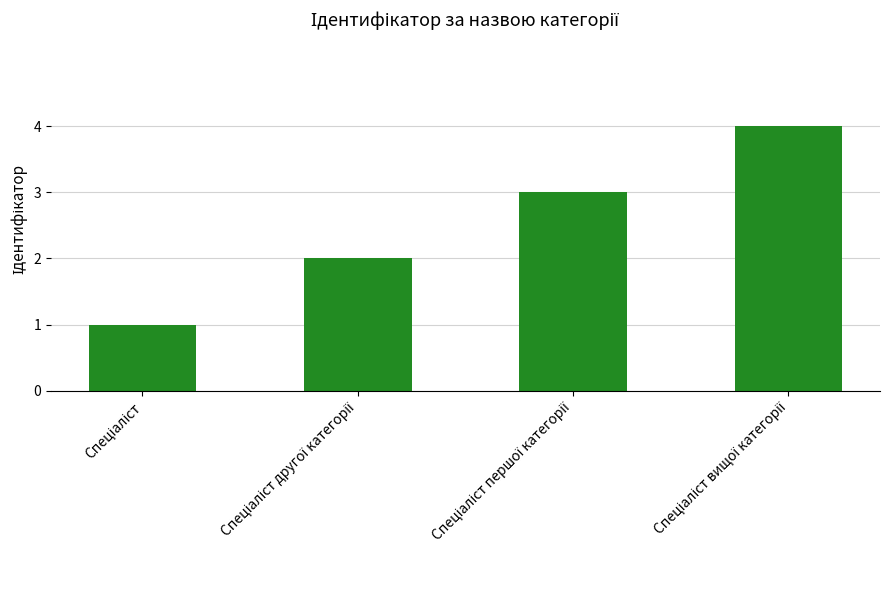

What is the sum of all values?

10